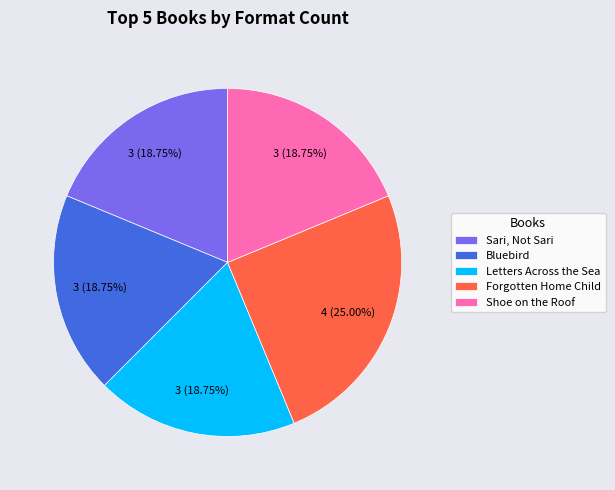

Is it true that Forgotten Home Child is 25% of the pie?

True